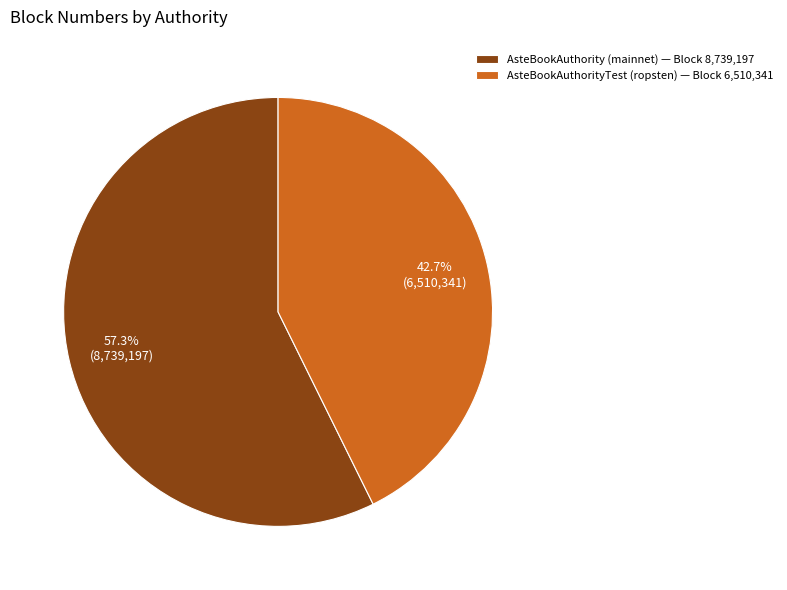

What percentage is NOT represented by AsteBookAuthority (mainnet) — Block 8,739,197?

42.7%